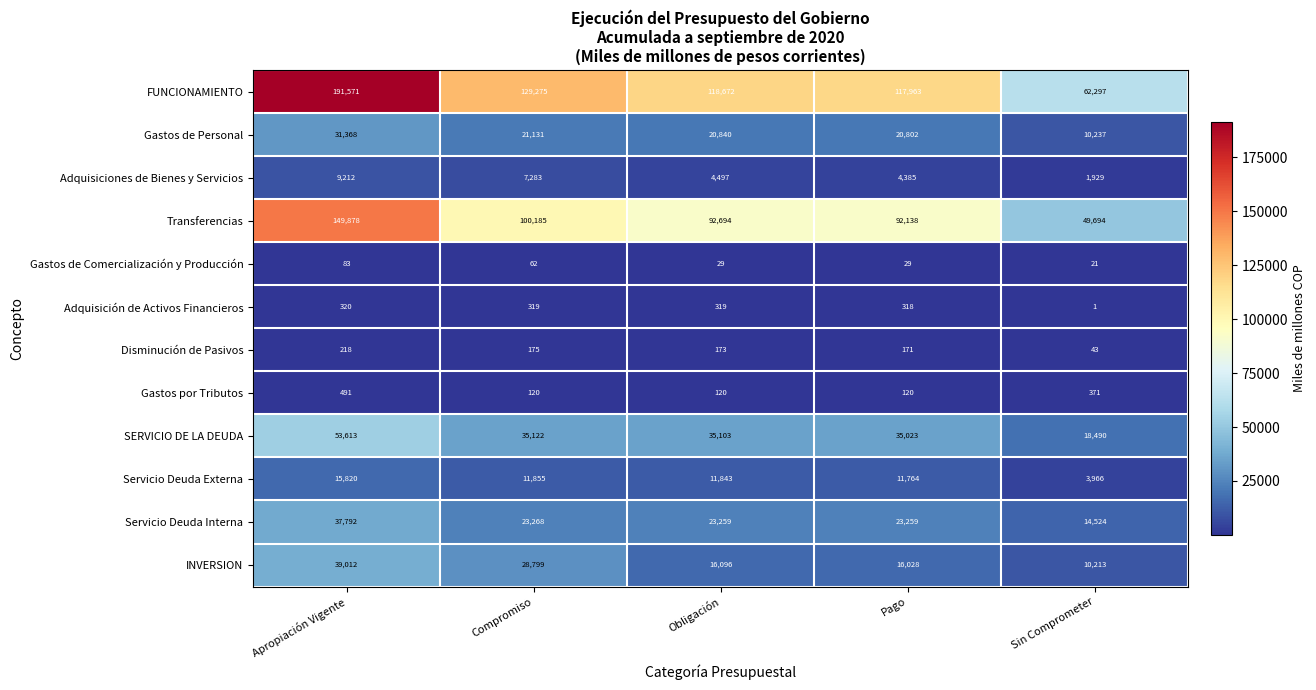

What is the total value across all series at Pago?

322000